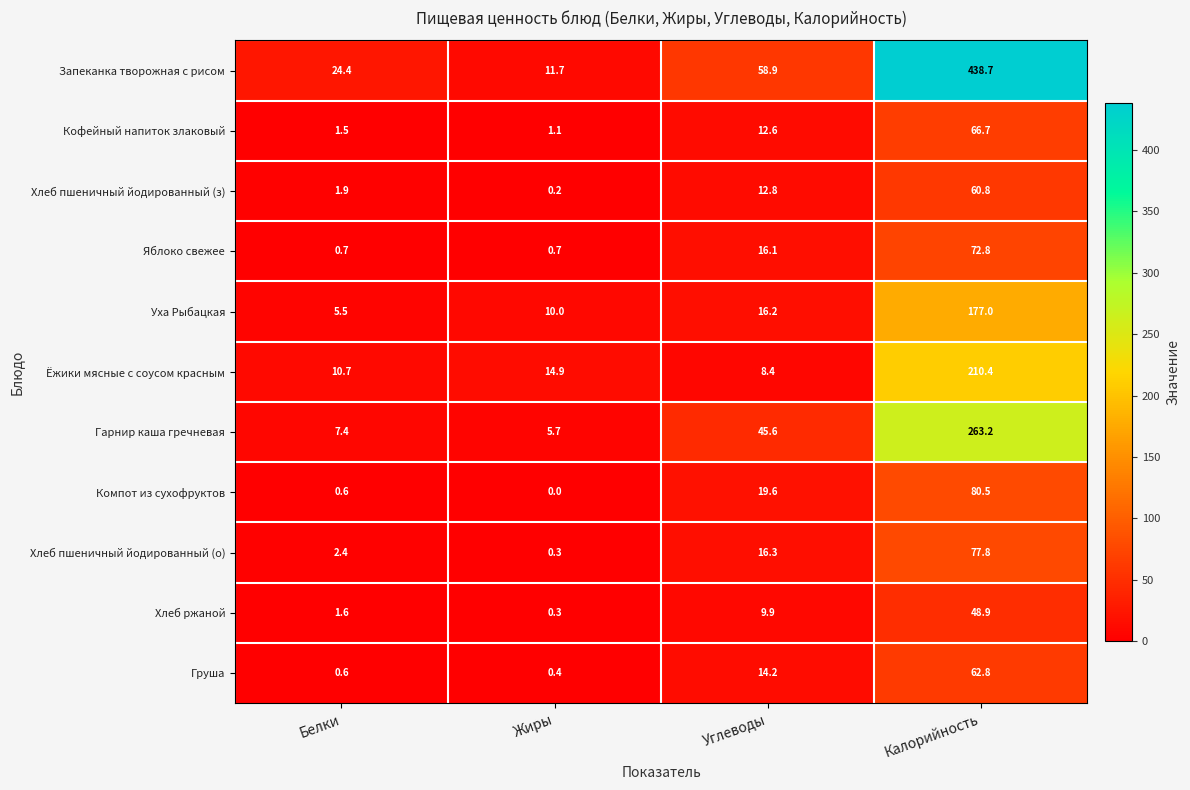

Which label corresponds to the largest value in the chart?

Калорийность